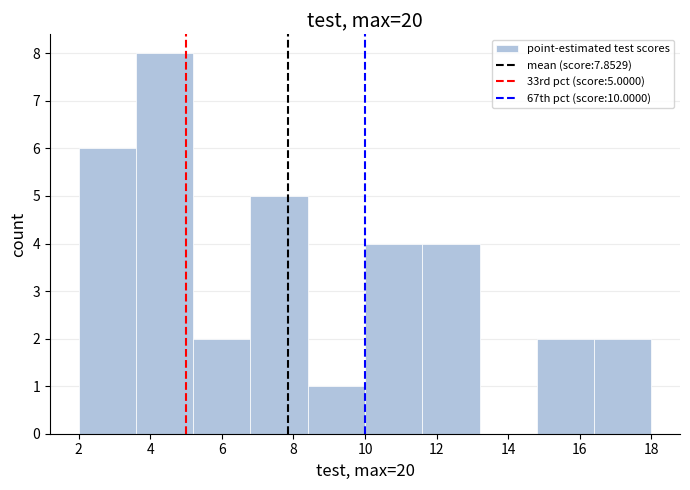

Over which range of the x-axis is the bar tallest?

3.6 to 5.2